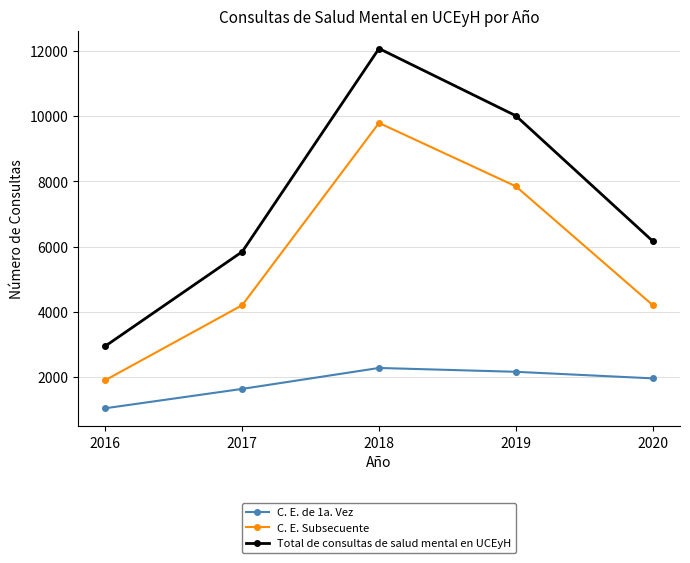

What is the sum of all C. E. de 1a. Vez values?

9091